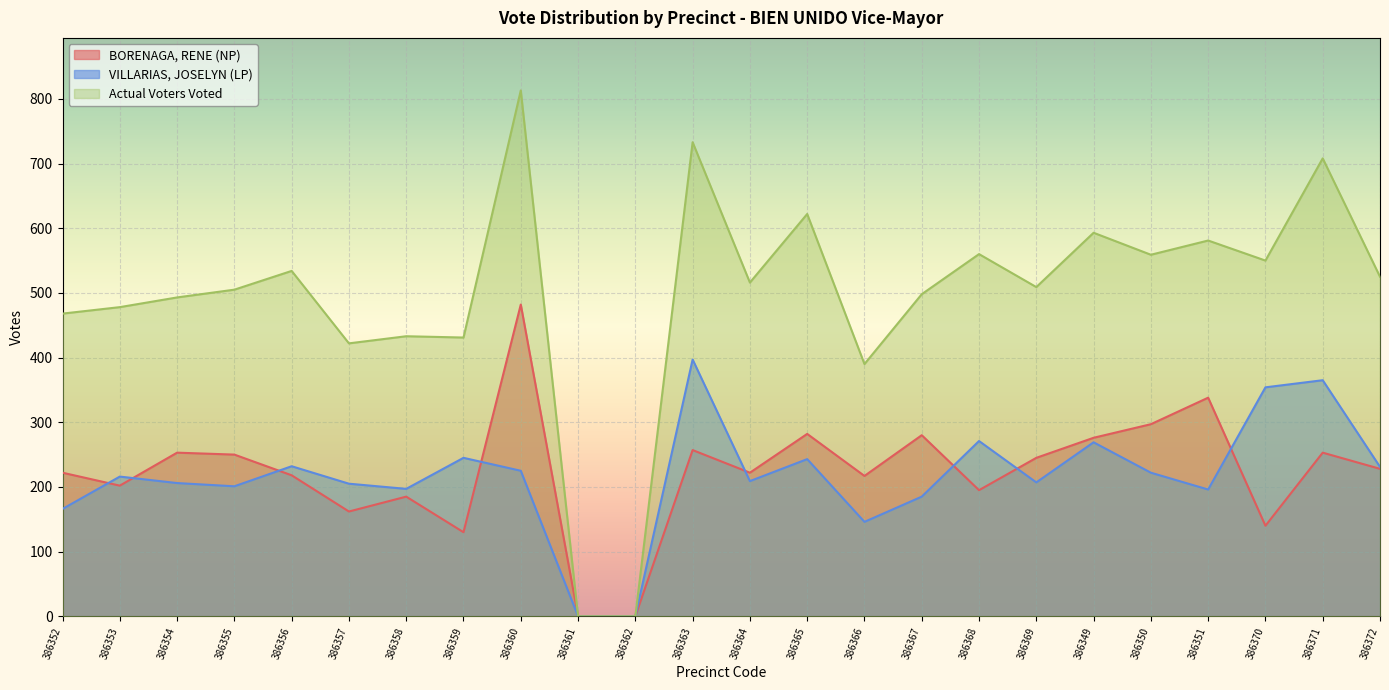

What is the sum of all Actual Voters Voted values?

11921